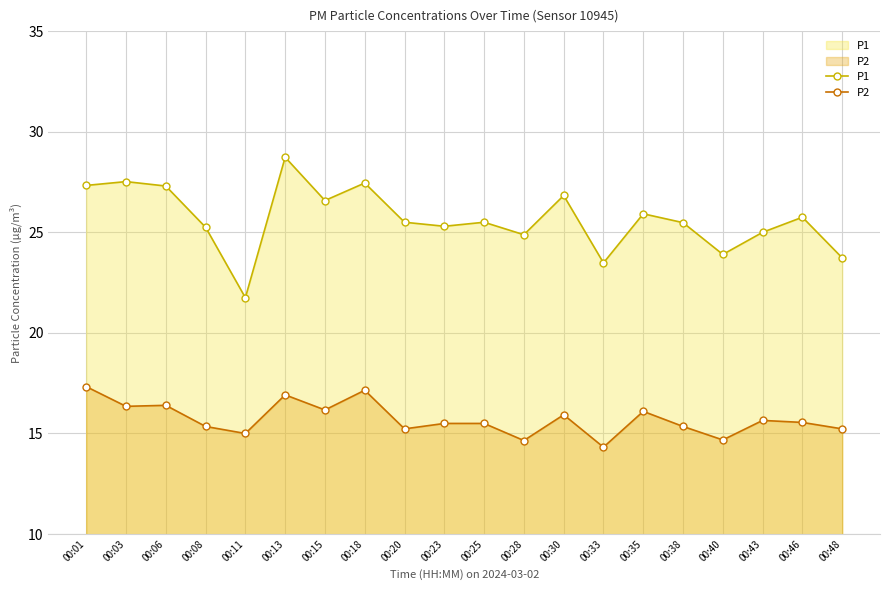

What is the sum of all P2 values?

314.4